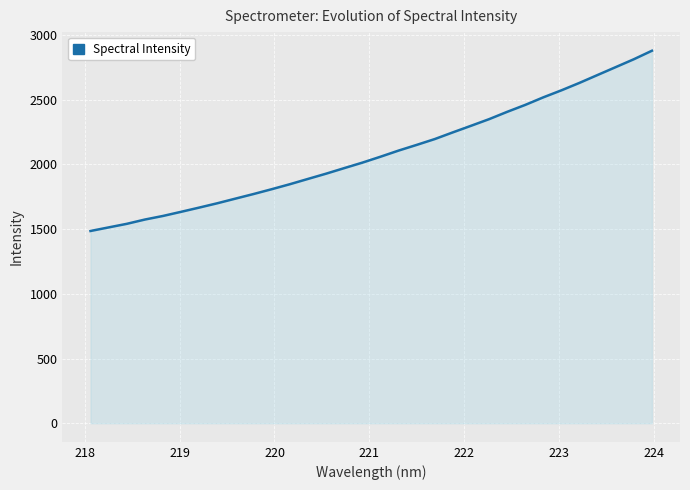

Count the number of data series in this chart.

1